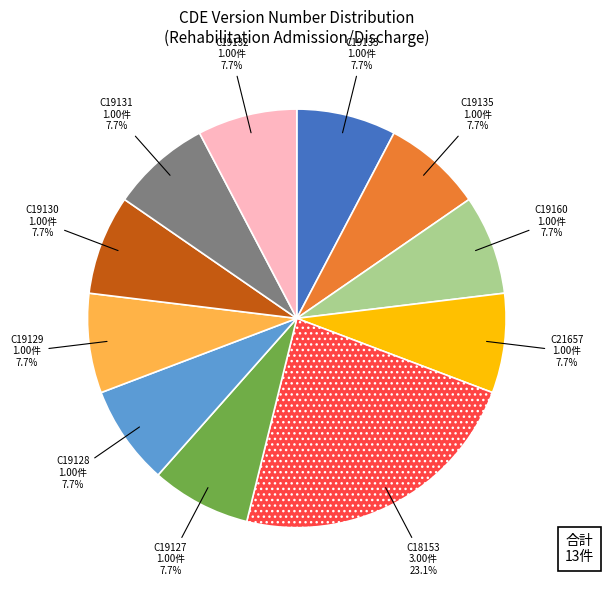

To the nearest percent, what portion does C18153 represent?

23%